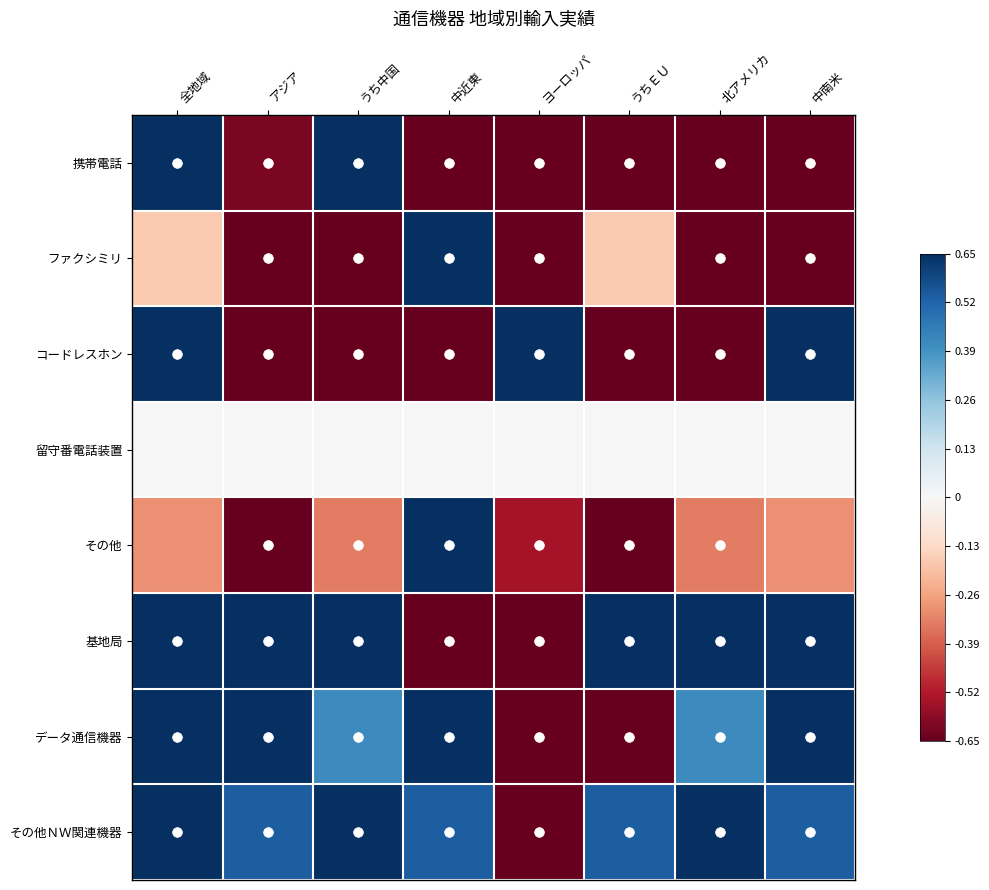

At which category does the chart reach its minimum across all series?

中南米